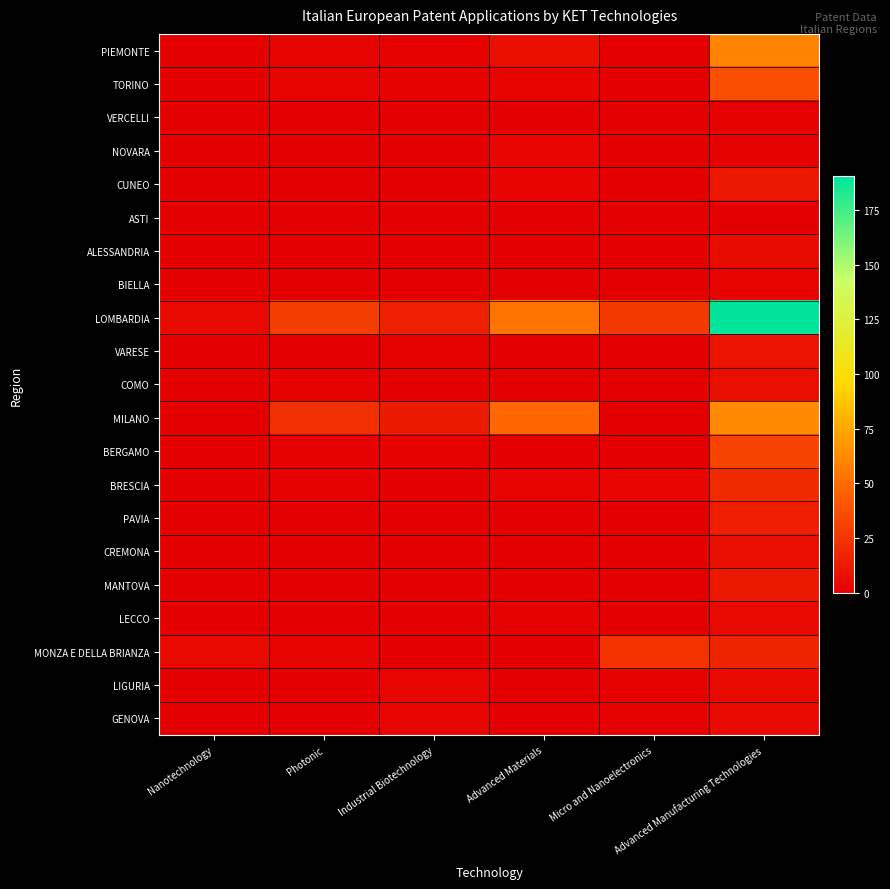

Reading right to left, list all the values displayed in this chart.

PIEMONTE: Advanced Manufacturing Technologies=60.0	Micro and Nanoelectronics=0.0	Advanced Materials=8.0	Industrial Biotechnology=1.0	Photonic=2.5	Nanotechnology=0.0
TORINO: Advanced Manufacturing Technologies=37.0	Micro and Nanoelectronics=0.0	Advanced Materials=2.0	Industrial Biotechnology=1.0	Photonic=2.5	Nanotechnology=0.0
VERCELLI: Advanced Manufacturing Technologies=1.0	Micro and Nanoelectronics=0.0	Advanced Materials=0.0	Industrial Biotechnology=0.0	Photonic=0.0	Nanotechnology=0.0
NOVARA: Advanced Manufacturing Technologies=1.0	Micro and Nanoelectronics=0.0	Advanced Materials=4.0	Industrial Biotechnology=0.0	Photonic=0.0	Nanotechnology=0.0
CUNEO: Advanced Manufacturing Technologies=11.0	Micro and Nanoelectronics=0.0	Advanced Materials=2.0	Industrial Biotechnology=0.0	Photonic=0.0	Nanotechnology=0.0
ASTI: Advanced Manufacturing Technologies=0.0	Micro and Nanoelectronics=0.0	Advanced Materials=0.0	Industrial Biotechnology=0.0	Photonic=0.0	Nanotechnology=0.0
ALESSANDRIA: Advanced Manufacturing Technologies=6.0	Micro and Nanoelectronics=0.0	Advanced Materials=0.0	Industrial Biotechnology=0.0	Photonic=0.0	Nanotechnology=0.0
BIELLA: Advanced Manufacturing Technologies=2.0	Micro and Nanoelectronics=0.0	Advanced Materials=0.0	Industrial Biotechnology=0.0	Photonic=0.0	Nanotechnology=0.0
LOMBARDIA: Advanced Manufacturing Technologies=190.5	Micro and Nanoelectronics=27.0	Advanced Materials=53.5	Industrial Biotechnology=15.3	Photonic=28.7	Nanotechnology=5.0
VARESE: Advanced Manufacturing Technologies=10.0	Micro and Nanoelectronics=0.0	Advanced Materials=0.5	Industrial Biotechnology=1.0	Photonic=0.0	Nanotechnology=0.0
COMO: Advanced Manufacturing Technologies=7.8	Micro and Nanoelectronics=0.0	Advanced Materials=0.5	Industrial Biotechnology=0.0	Photonic=1.0	Nanotechnology=0.0
MILANO: Advanced Manufacturing Technologies=62.2	Micro and Nanoelectronics=0.0	Advanced Materials=49.0	Industrial Biotechnology=13.0	Photonic=22.8	Nanotechnology=0.0
BERGAMO: Advanced Manufacturing Technologies=31.5	Micro and Nanoelectronics=0.0	Advanced Materials=0.5	Industrial Biotechnology=1.0	Photonic=1.0	Nanotechnology=0.0
BRESCIA: Advanced Manufacturing Technologies=20.5	Micro and Nanoelectronics=3.0	Advanced Materials=2.0	Industrial Biotechnology=0.0	Photonic=1.0	Nanotechnology=0.0
PAVIA: Advanced Manufacturing Technologies=15.0	Micro and Nanoelectronics=0.0	Advanced Materials=0.0	Industrial Biotechnology=0.3	Photonic=0.0	Nanotechnology=0.0
CREMONA: Advanced Manufacturing Technologies=7.5	Micro and Nanoelectronics=0.0	Advanced Materials=0.0	Industrial Biotechnology=0.0	Photonic=0.0	Nanotechnology=0.0
MANTOVA: Advanced Manufacturing Technologies=12.0	Micro and Nanoelectronics=0.0	Advanced Materials=0.0	Industrial Biotechnology=0.0	Photonic=0.0	Nanotechnology=0.0
LECCO: Advanced Manufacturing Technologies=5.0	Micro and Nanoelectronics=0.0	Advanced Materials=1.0	Industrial Biotechnology=0.0	Photonic=0.3	Nanotechnology=0.0
MONZA E DELLA BRIANZA: Advanced Manufacturing Technologies=17.0	Micro and Nanoelectronics=24.0	Advanced Materials=0.0	Industrial Biotechnology=0.0	Photonic=2.5	Nanotechnology=5.0
LIGURIA: Advanced Manufacturing Technologies=5.0	Micro and Nanoelectronics=1.0	Advanced Materials=0.0	Industrial Biotechnology=2.8	Photonic=0.0	Nanotechnology=0.0
GENOVA: Advanced Manufacturing Technologies=5.0	Micro and Nanoelectronics=1.0	Advanced Materials=0.0	Industrial Biotechnology=2.8	Photonic=0.0	Nanotechnology=0.0